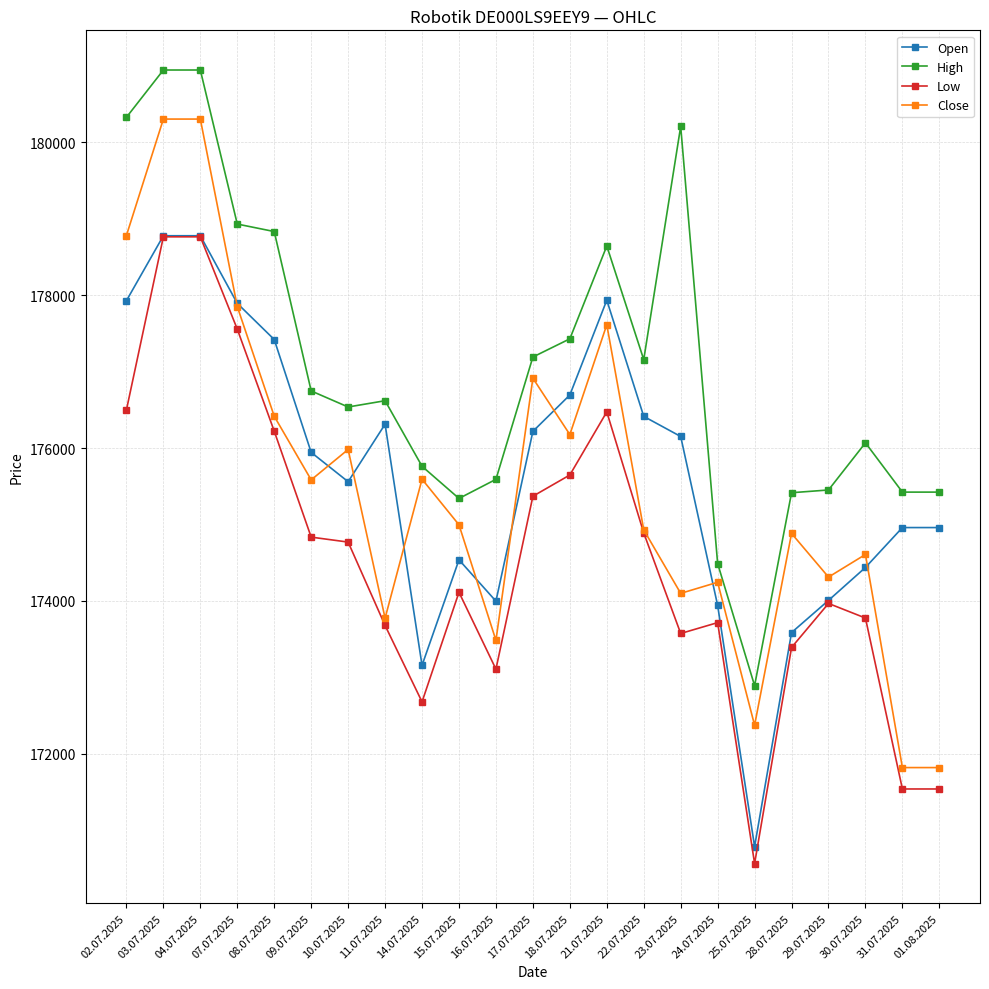

What is the label of the 17th point from the right?

10.07.2025